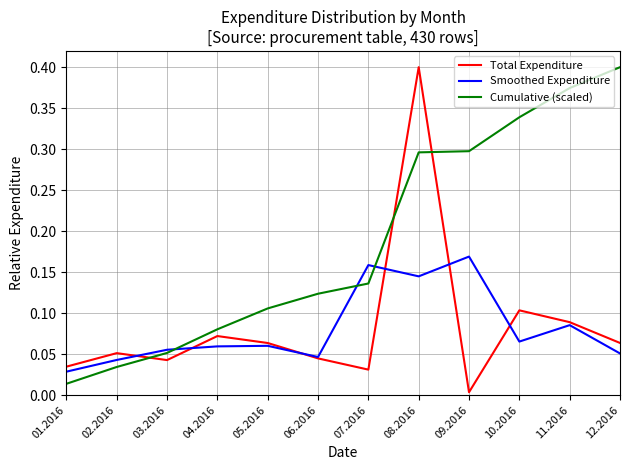

The value of Cumulative (scaled) at 10.2016 is 0.3. True or false?

True